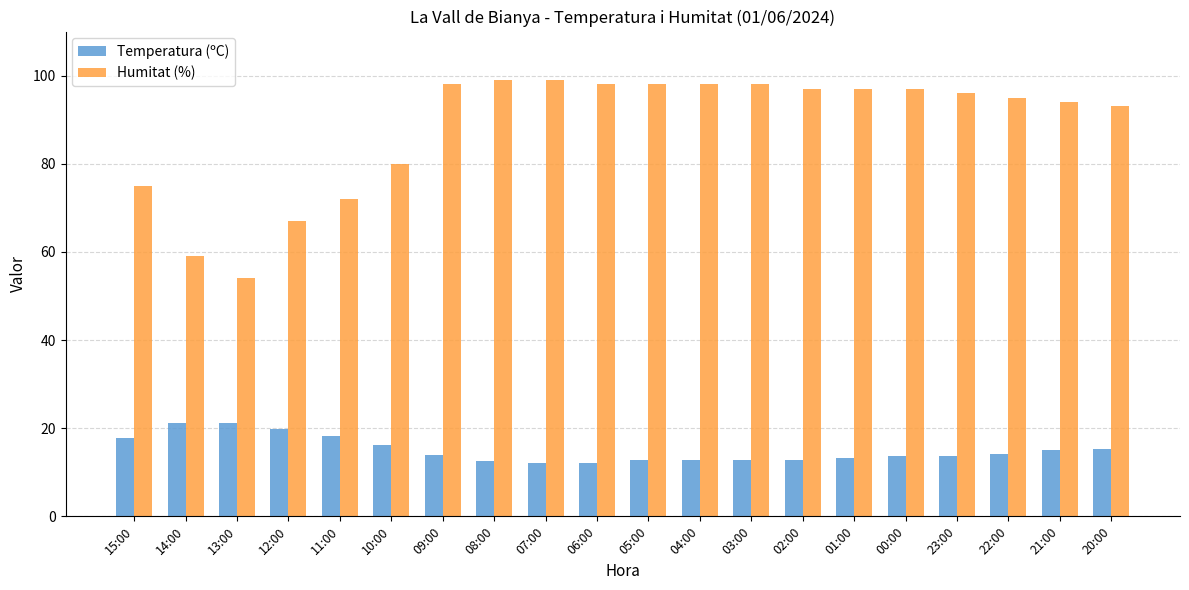

What is the difference between the maximum and minimum values in the Humitat (%) series?

45.0